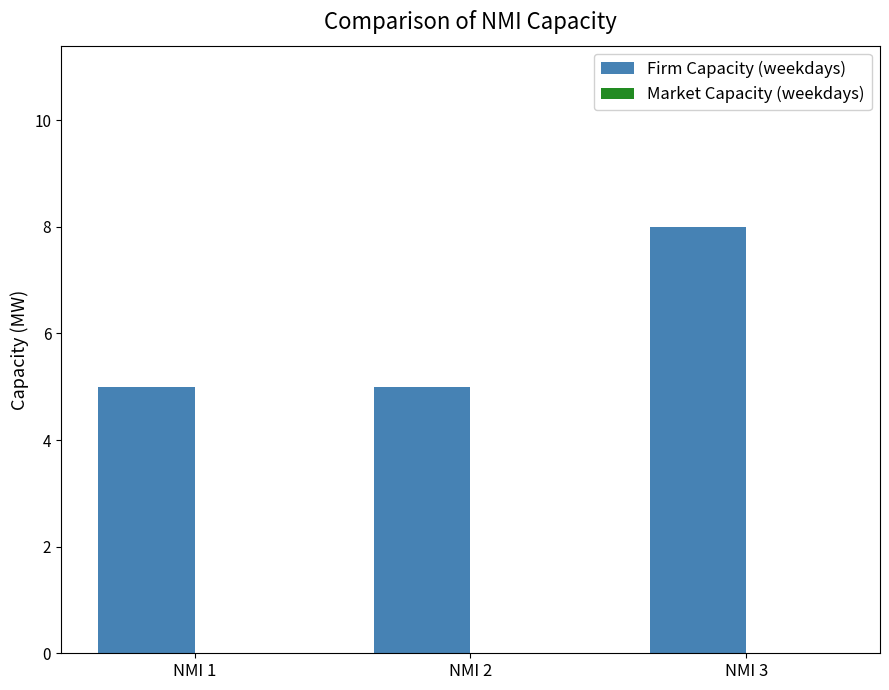

The chart shows a value of 8 at NMI 3. True or false?

True